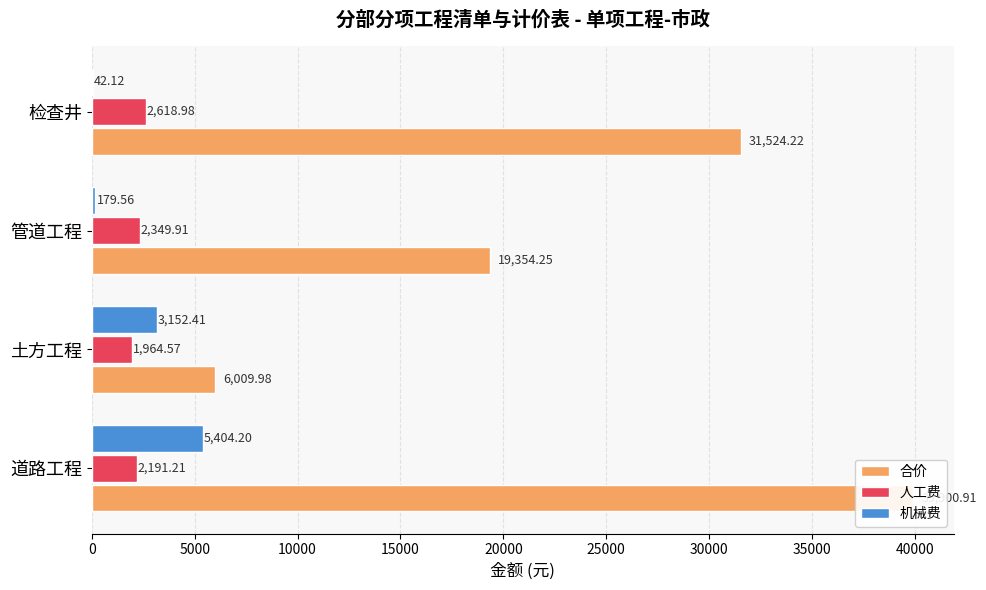

How many bars are there in each group?

3